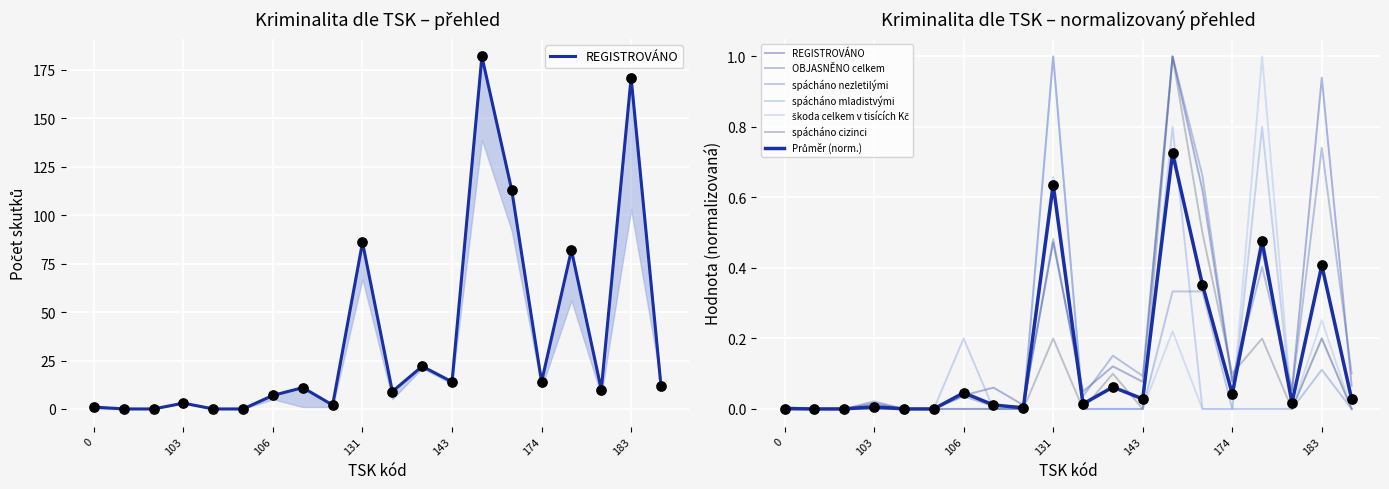

Which series reaches the maximum Y coordinate?

REGISTROVÁNO